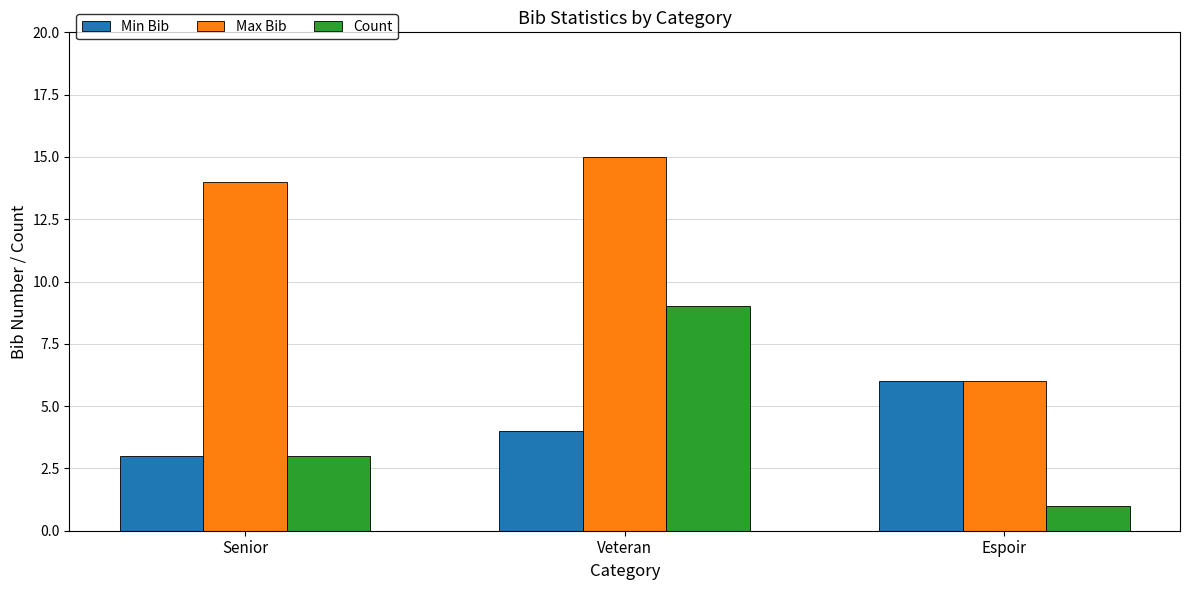

What is the smallest value displayed?

1